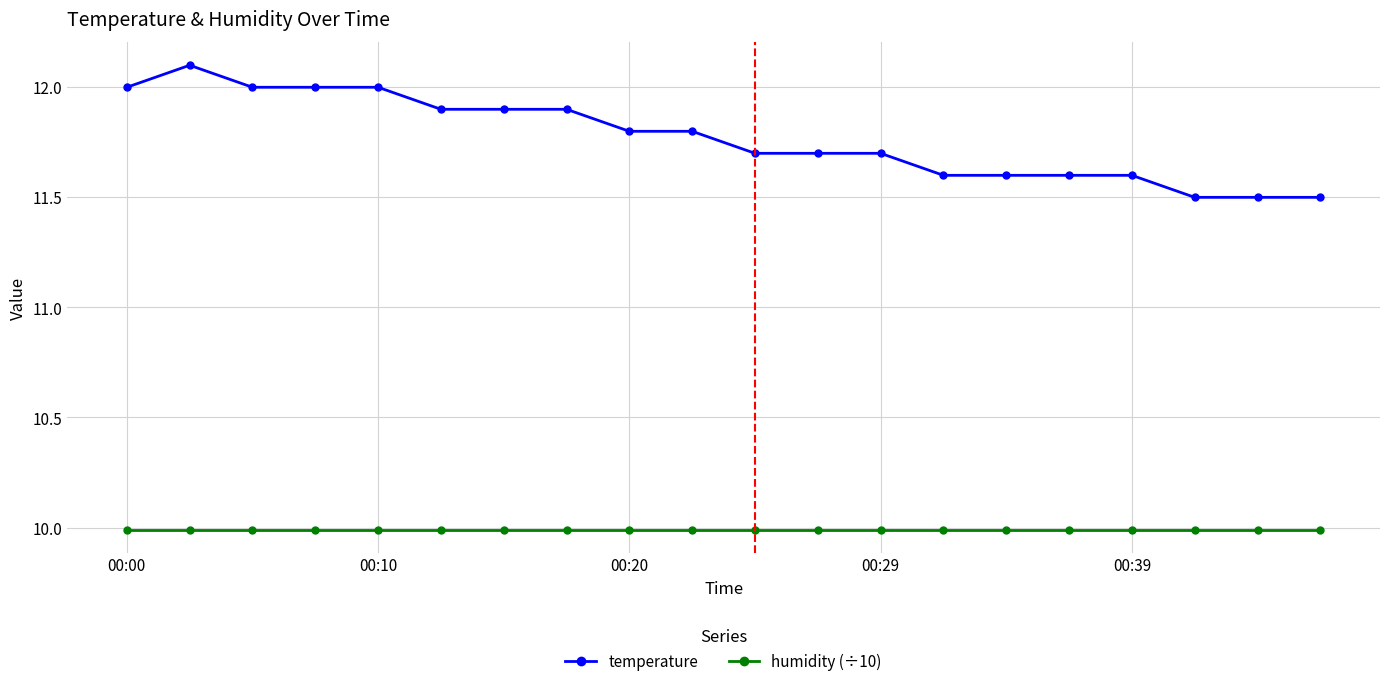

What is the value of the humidity (÷10) point at the 3rd from the left?

10.0